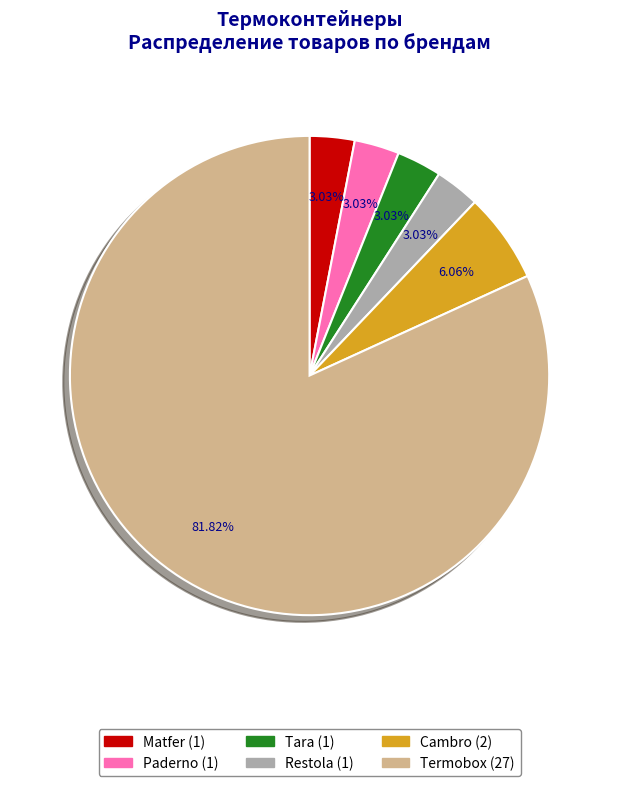

Which category has the biggest portion of the pie?

Termobox